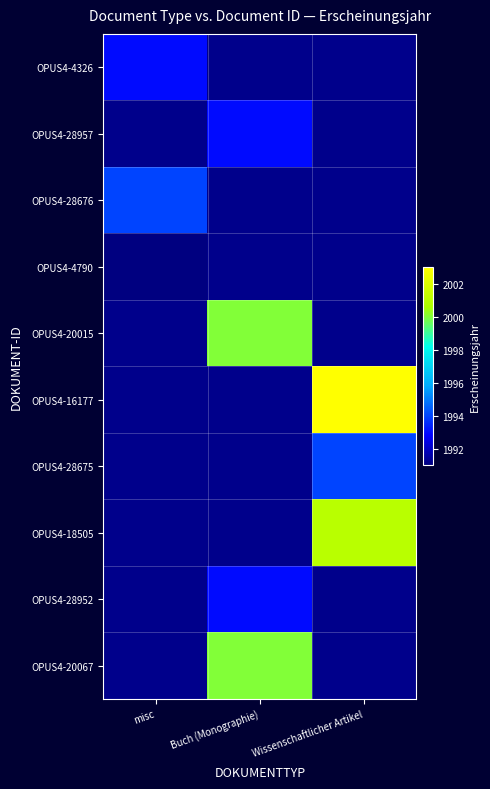

What is the greatest value displayed?

2003.0